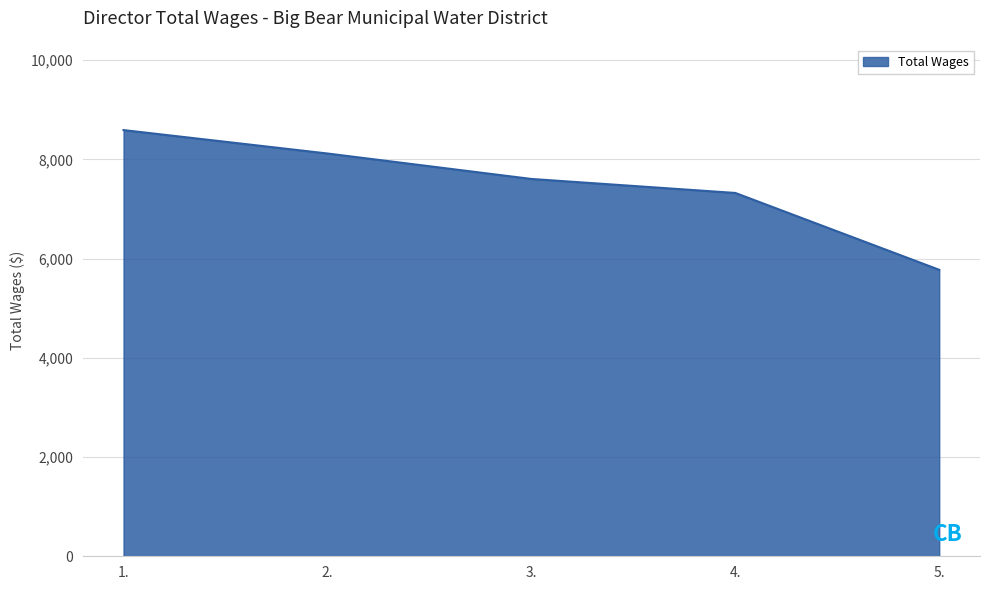

Between 4. and 2., which is larger?

2.